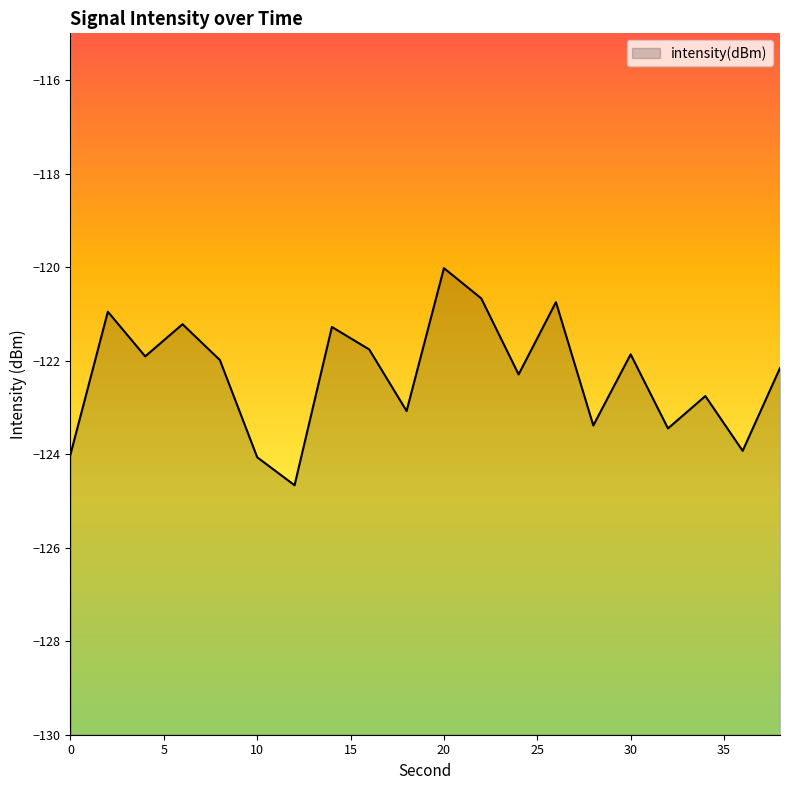

Where is the first local minimum?

4